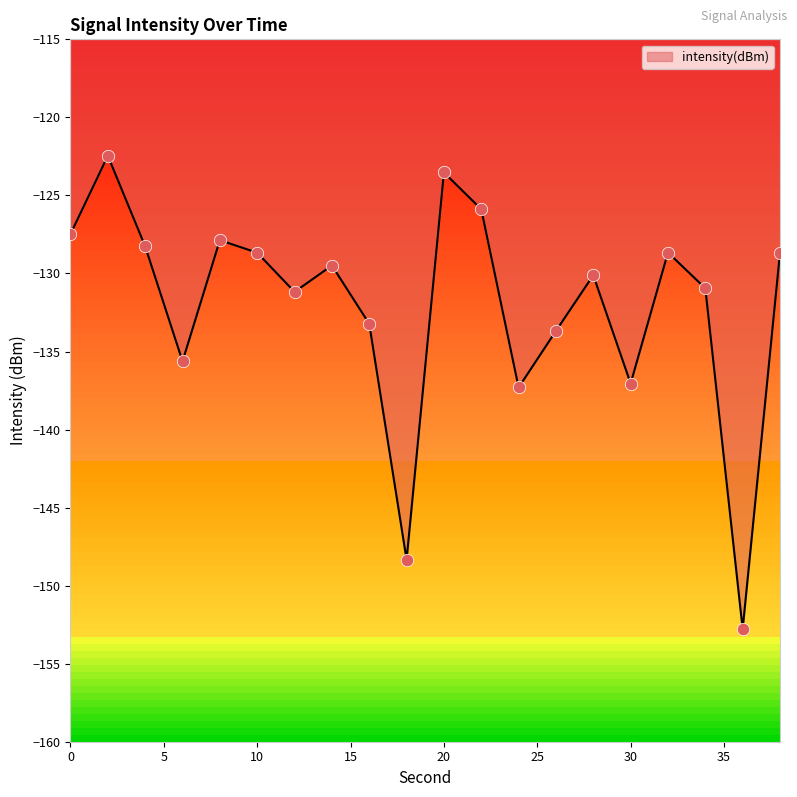

What is the difference between the maximum and minimum values?

30.3